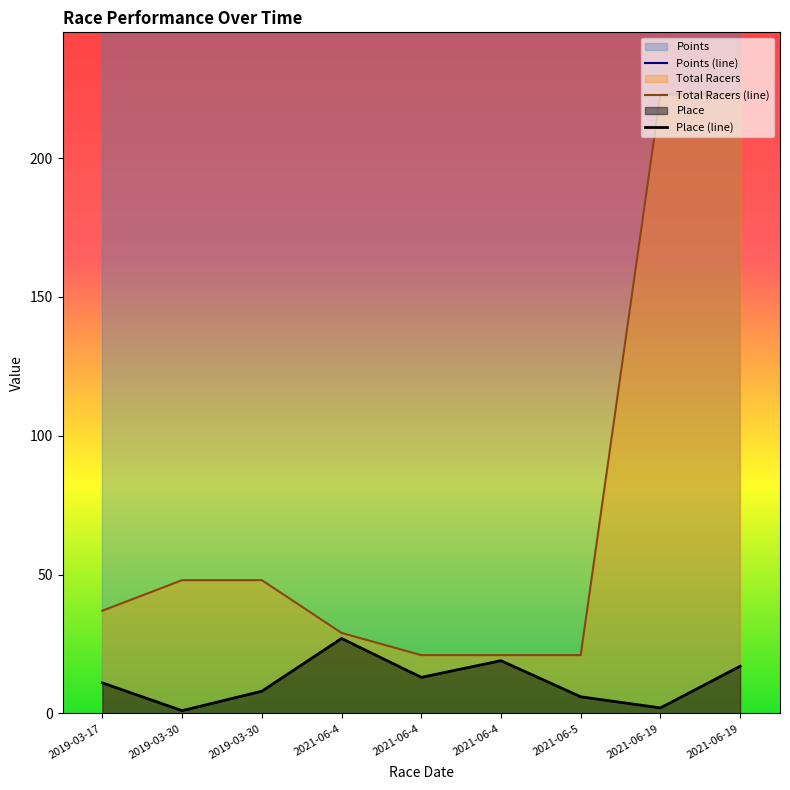

What are all the series names shown in the legend?

Place, Points, Total Racers